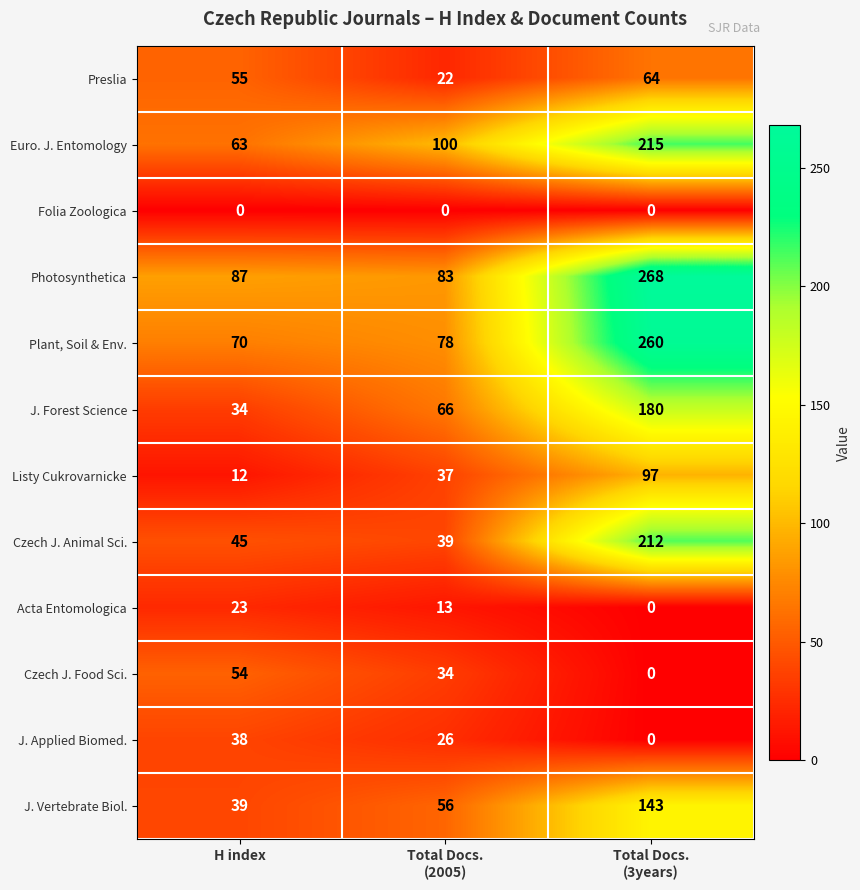

What is the difference between the second highest and minimum values in the Czech J. Food Sci. series?

34